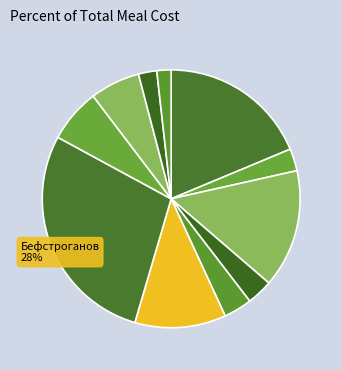

How many segments does this pie chart have?

11